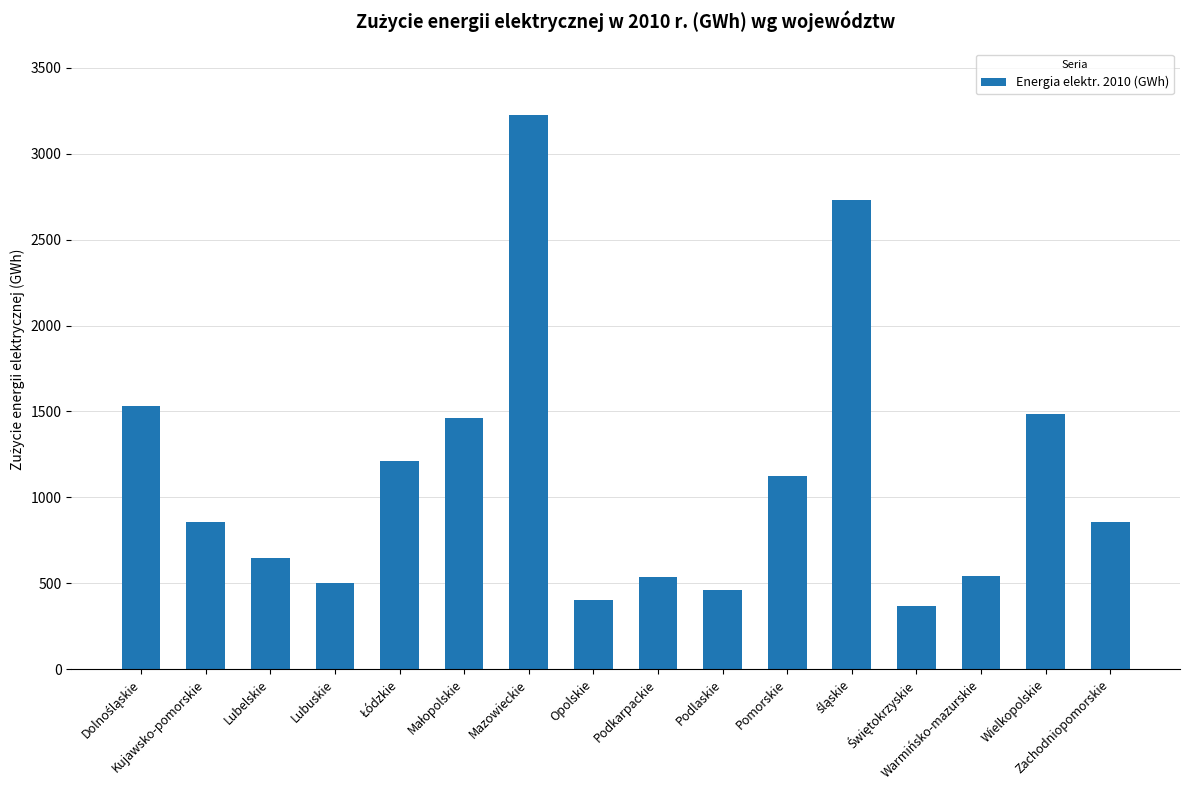

What is the difference between the second highest and minimum values?

2366.5